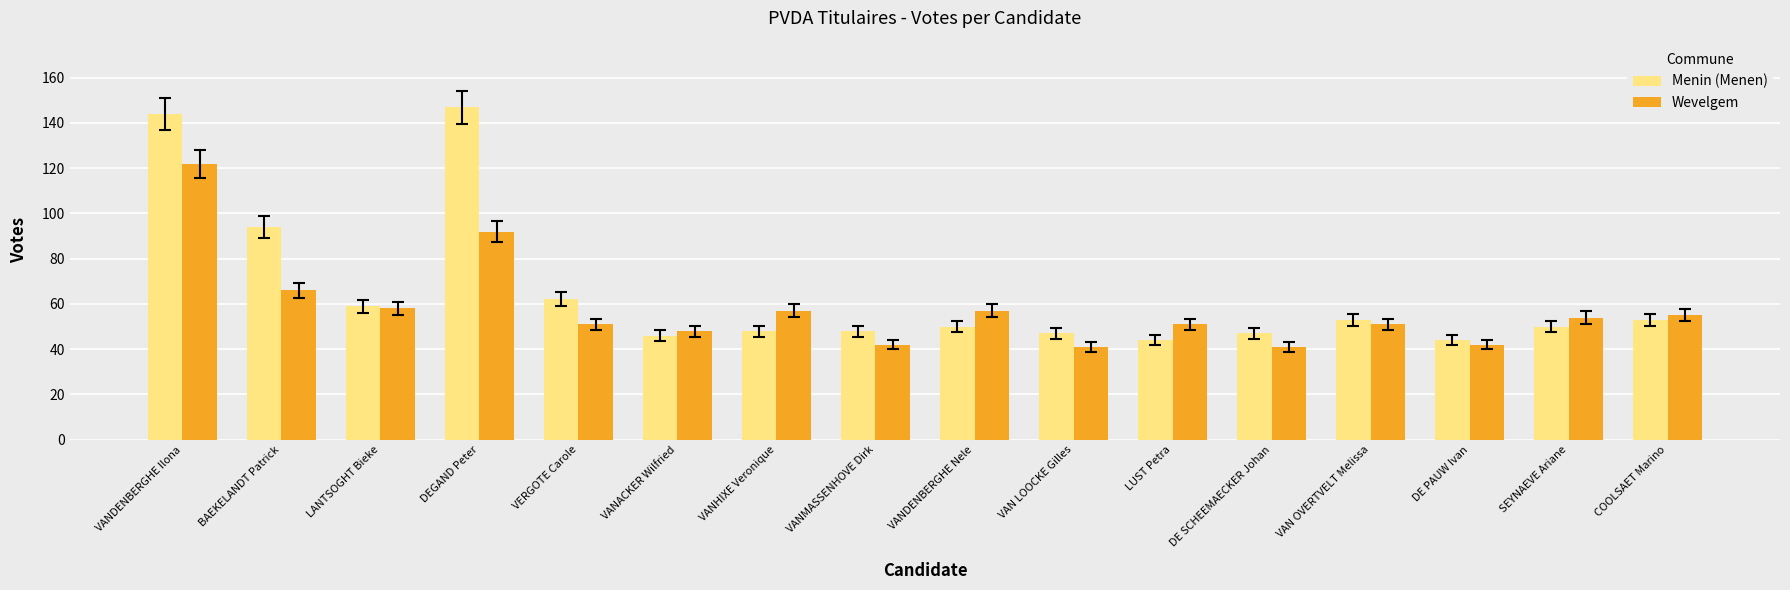

Is it true that Menin (Menen) equals 94 at BAEKELANDT Patrick?

True